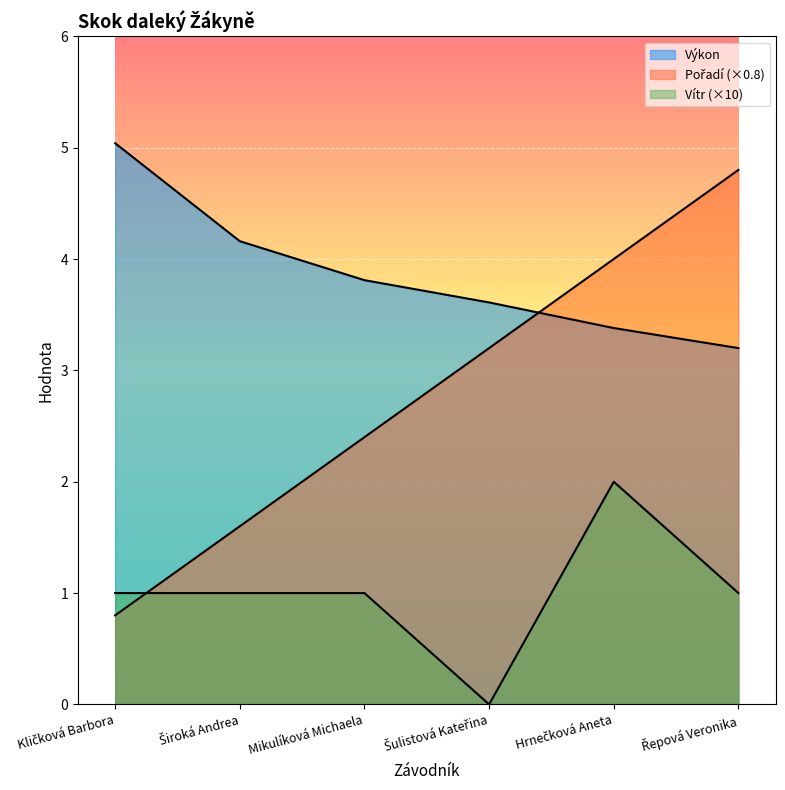

How many series are shown in this chart?

3